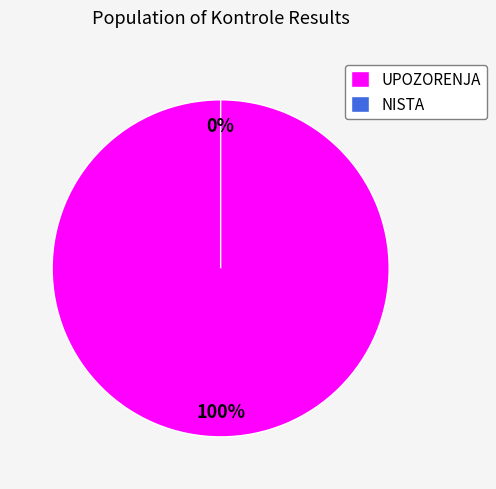

Between NISTA and UPOZORENJA, which is larger?

UPOZORENJA